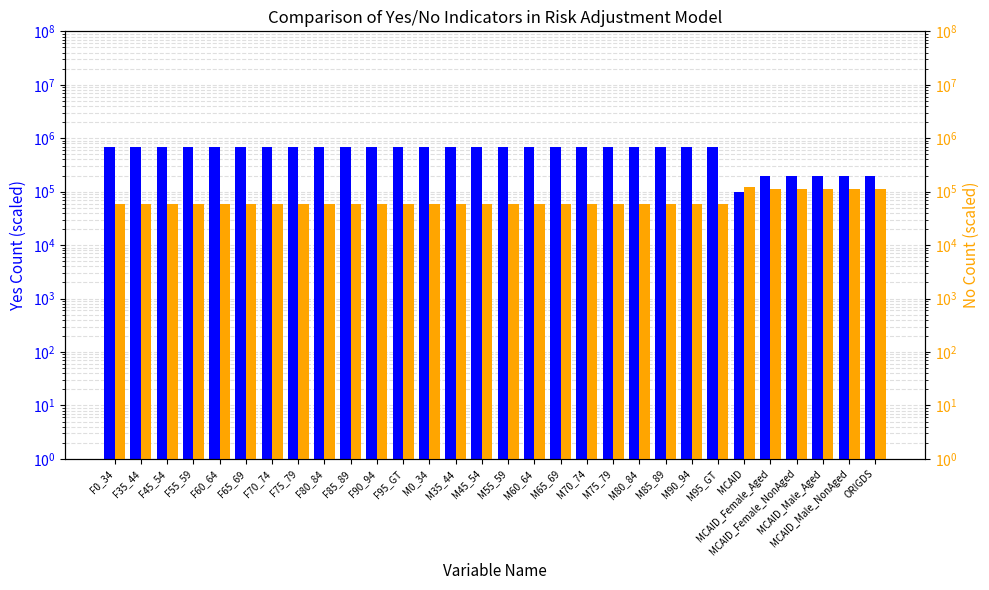

What is the total value across all series at M70_74?

760000